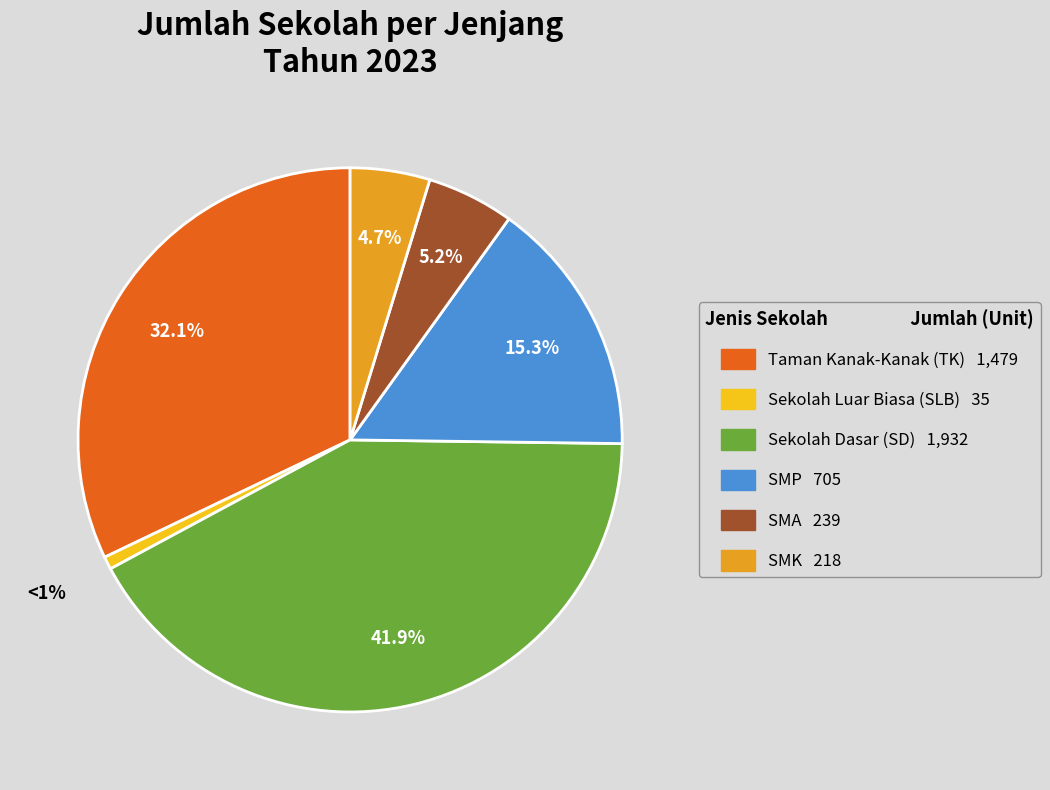

How many slices are in this pie chart?

6